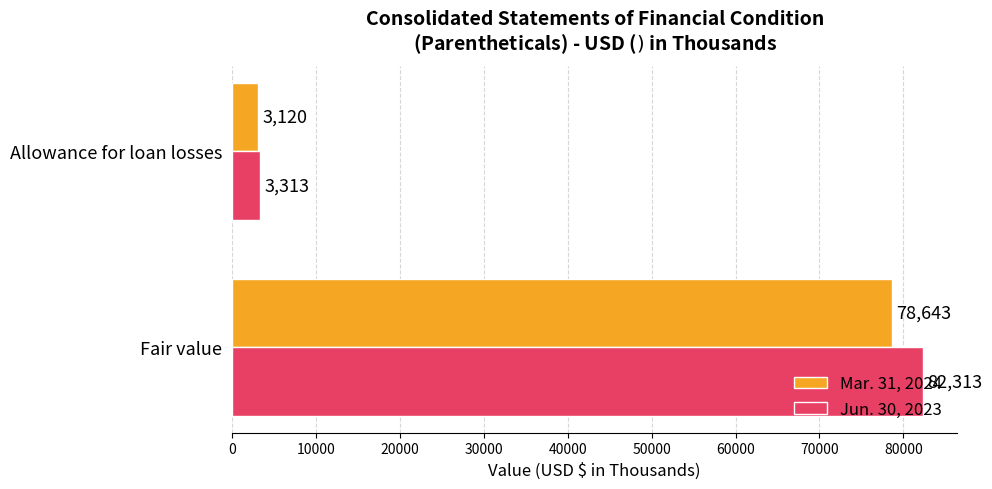

What is the highest value of the Mar. 31, 2024 series?

78643